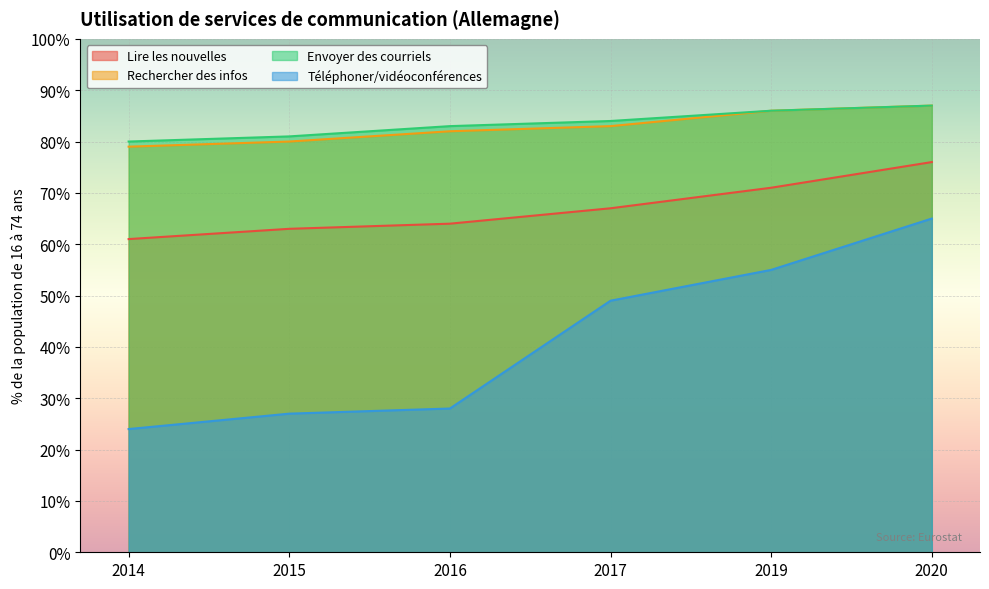

What is the sum of all Envoyer des courriels values?

501